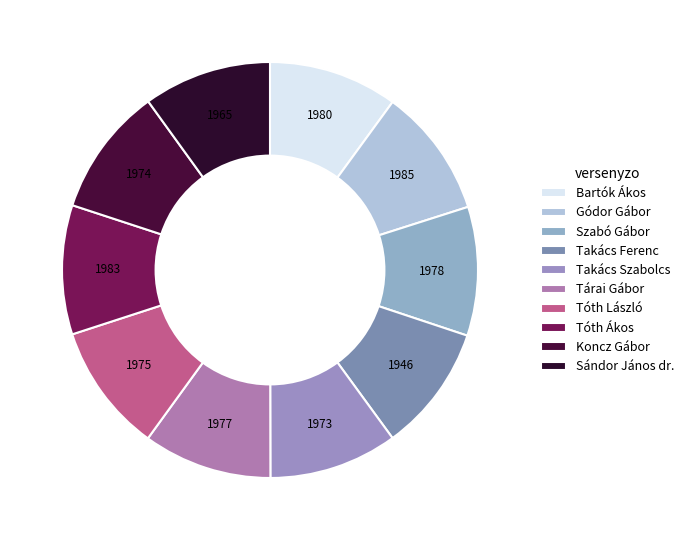

What is the smallest slice in the pie chart?

Takács Ferenc